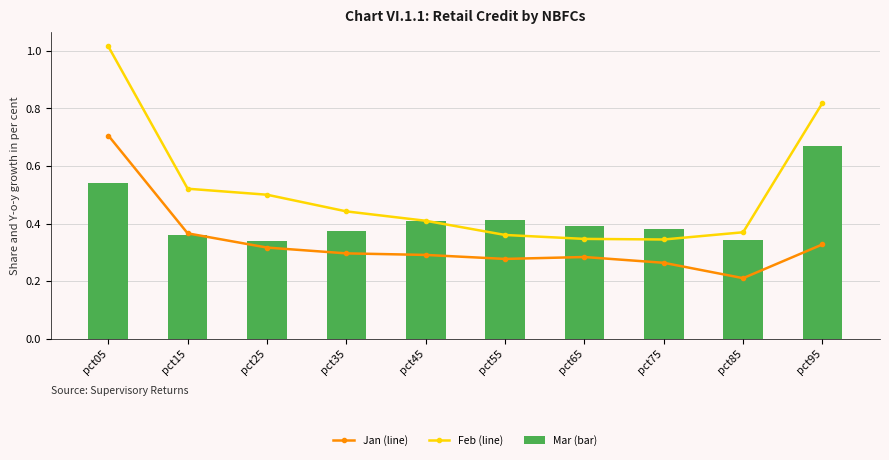

What are all the series names shown in the legend?

Jan (line), Feb (line), Mar (bar)